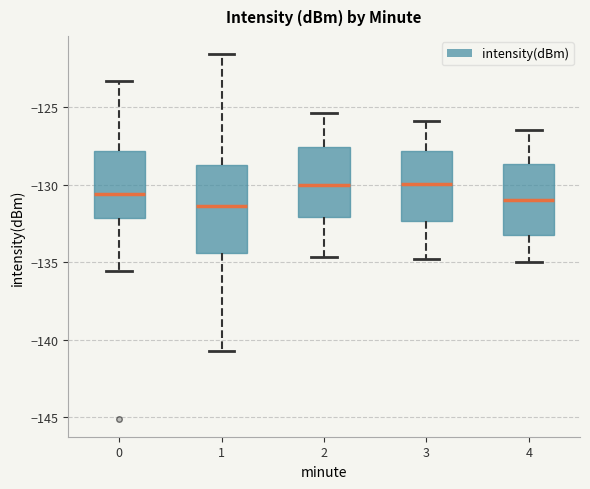

Reading left to right, read every box against the y-axis: the position of its median line, the range the box covers, and the ends of its whiskers. The values are not printed on the chart, so give them approximately, as read against the axis.

0: median -130.5, box -132.0 to -128.0, whiskers -135.5 to -123.5
1: median -131.5, box -134.5 to -128.5, whiskers -140.5 to -121.5
2: median -130.0, box -132.0 to -127.5, whiskers -134.5 to -125.5
3: median -130.0, box -132.5 to -128.0, whiskers -135.0 to -126.0
4: median -131.0, box -133.0 to -128.5, whiskers -135.0 to -126.5